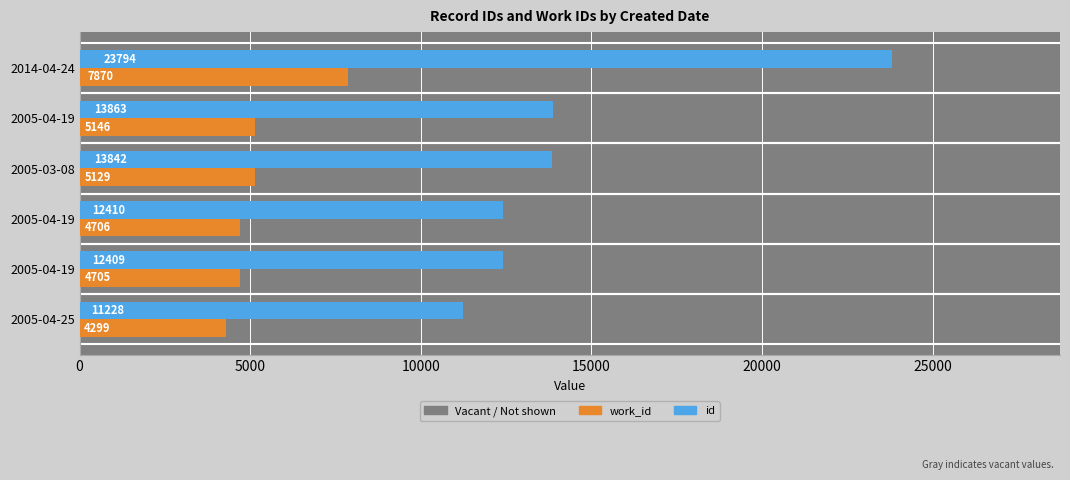

How many data points in id are less than 13842?

3